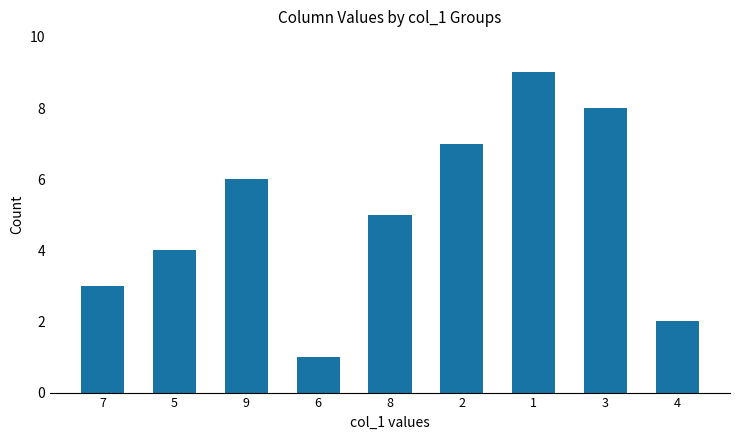

Is it true that the value at 5 is 4?

True